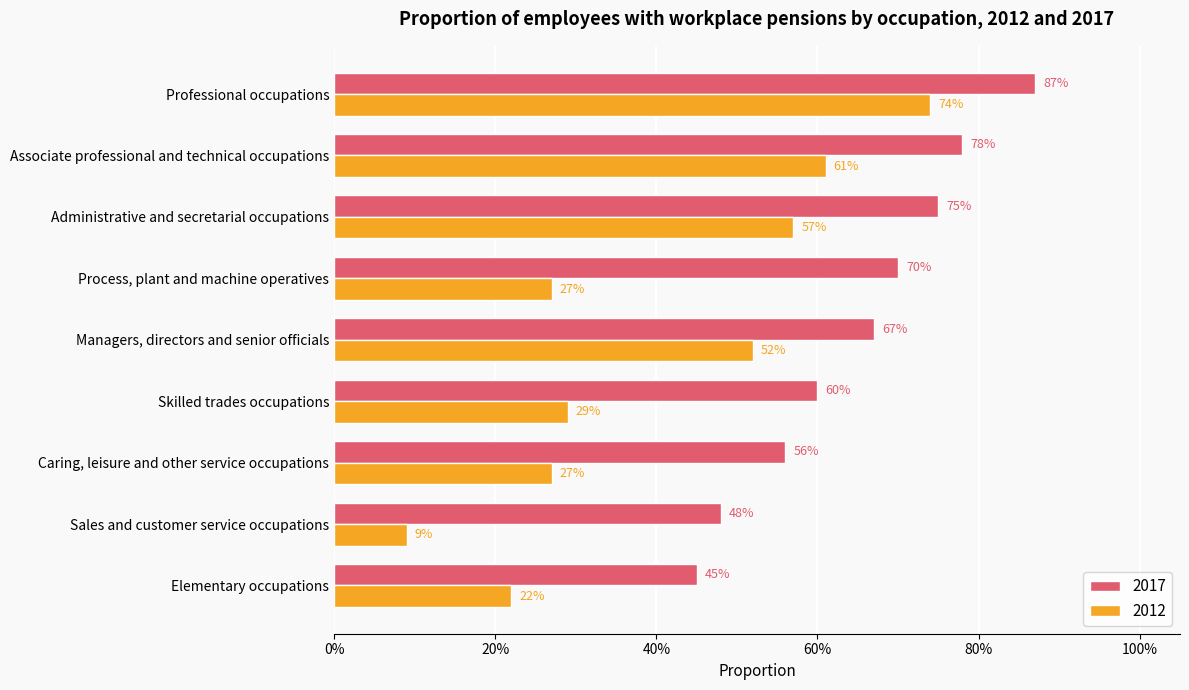

Reading left to right, transcribe all the data shown in this chart.

2017: Elementary occupations=0.5	Sales and customer service occupations=0.5	Caring, leisure and other service occupations=0.6	Skilled trades occupations=0.6	Managers, directors and senior officials=0.7	Process, plant and machine operatives=0.7	Administrative and secretarial occupations=0.8	Associate professional and technical occupations=0.8	Professional occupations=0.9
2012: Elementary occupations=0.2	Sales and customer service occupations=0.1	Caring, leisure and other service occupations=0.3	Skilled trades occupations=0.3	Managers, directors and senior officials=0.5	Process, plant and machine operatives=0.3	Administrative and secretarial occupations=0.6	Associate professional and technical occupations=0.6	Professional occupations=0.7